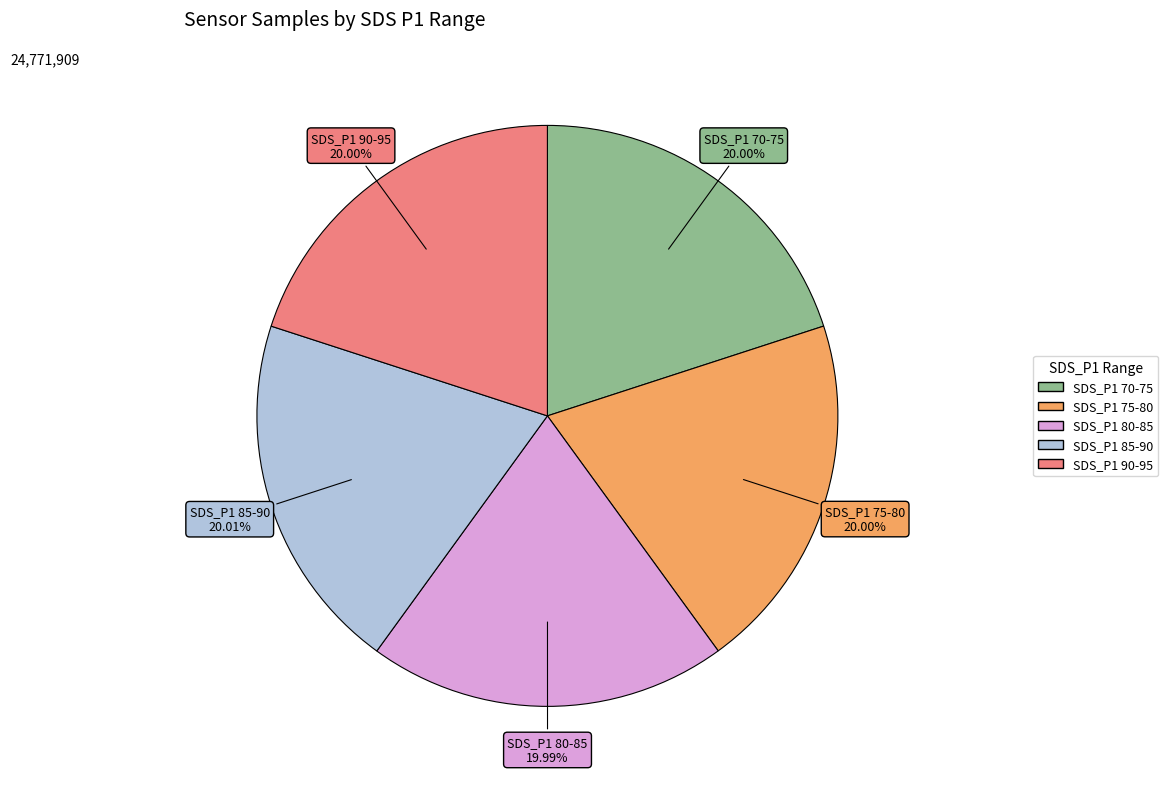

Is there a majority slice in this chart?

No